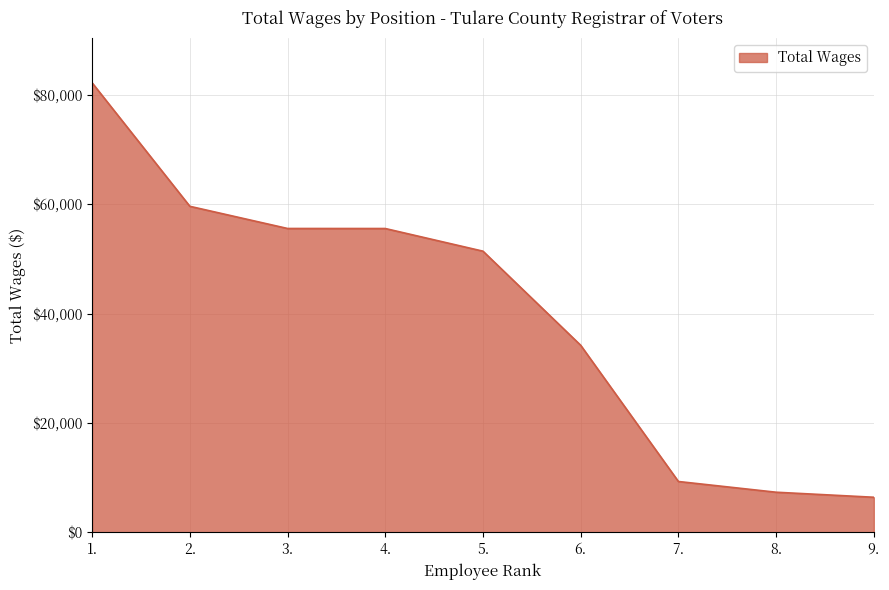

How many series are shown in this chart?

1